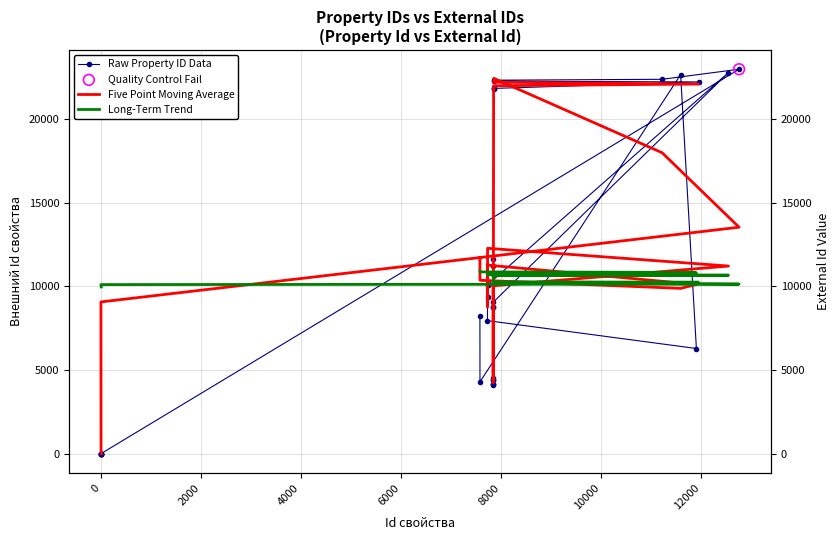

Which series has the largest total across all categories?

Five Point Moving Average